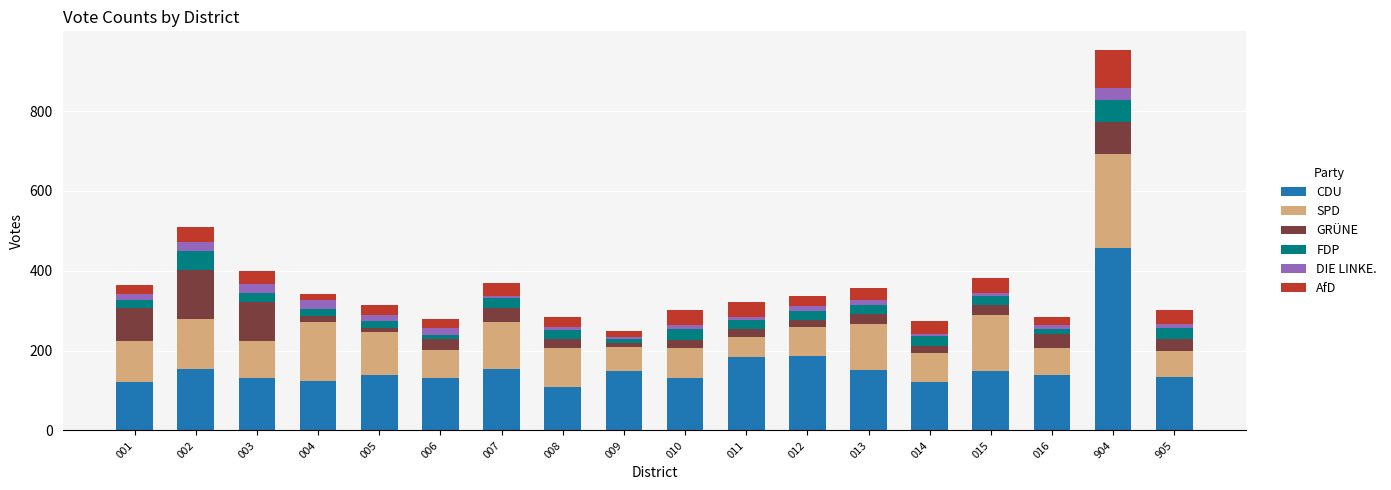

What is the average value of the CDU series?

159